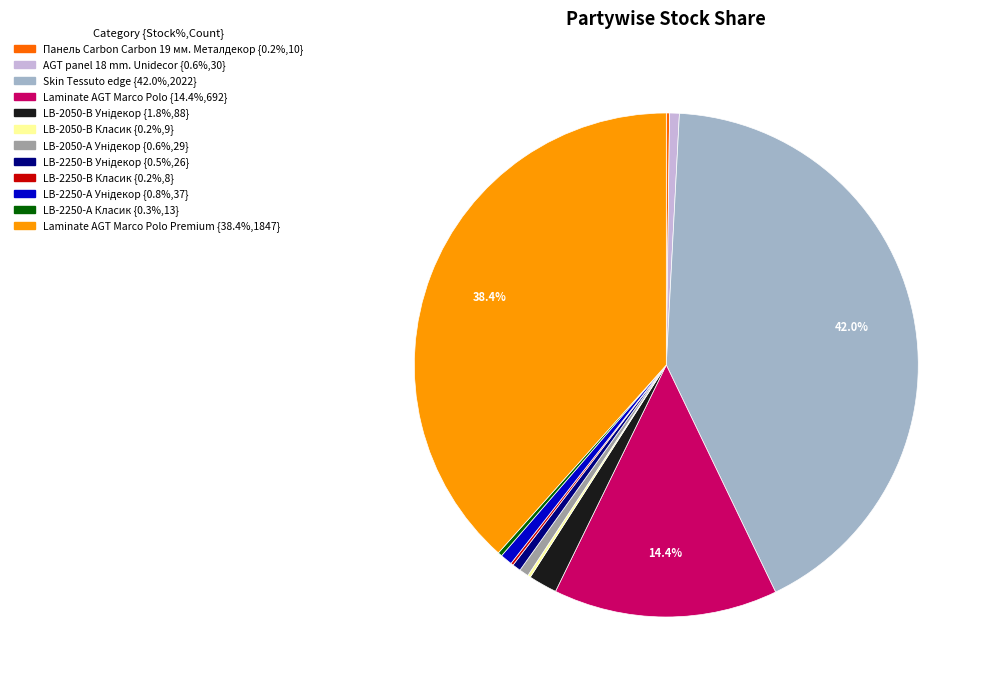

Is there a majority slice in this chart?

No